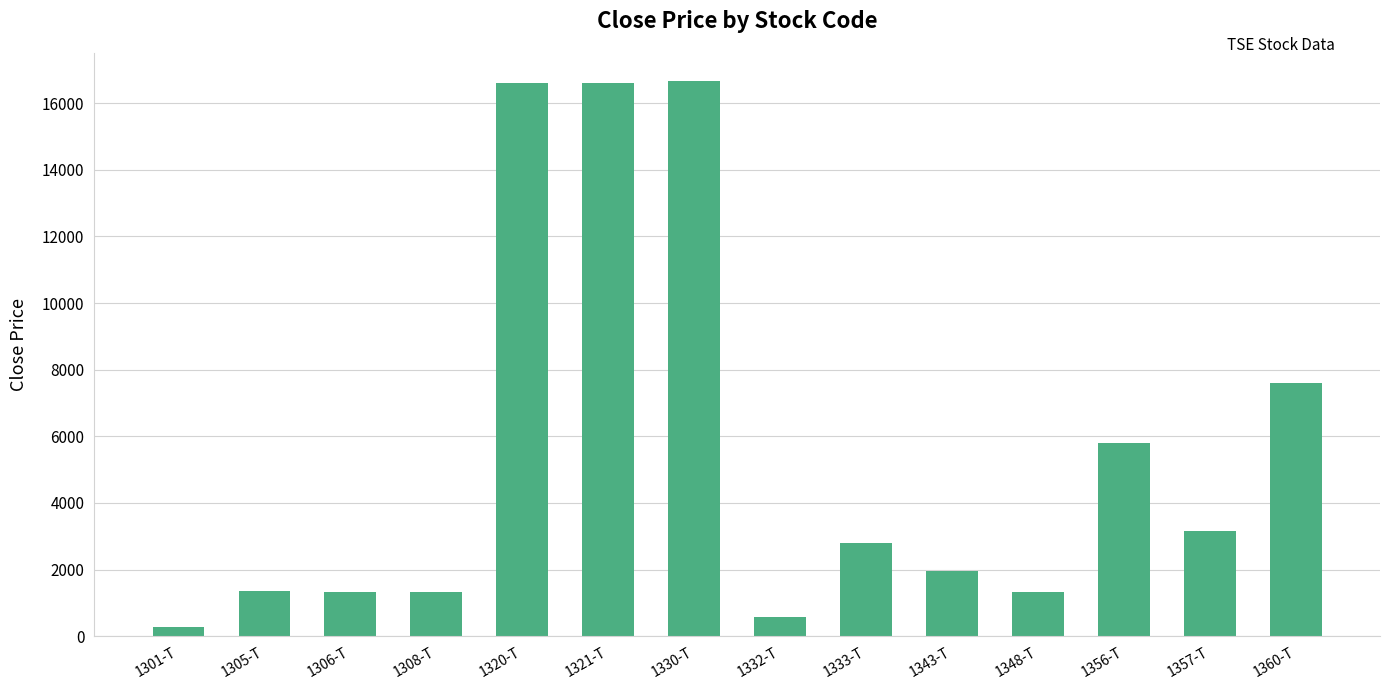

What is the change in value from 1333-T to 1356-T?

+3006